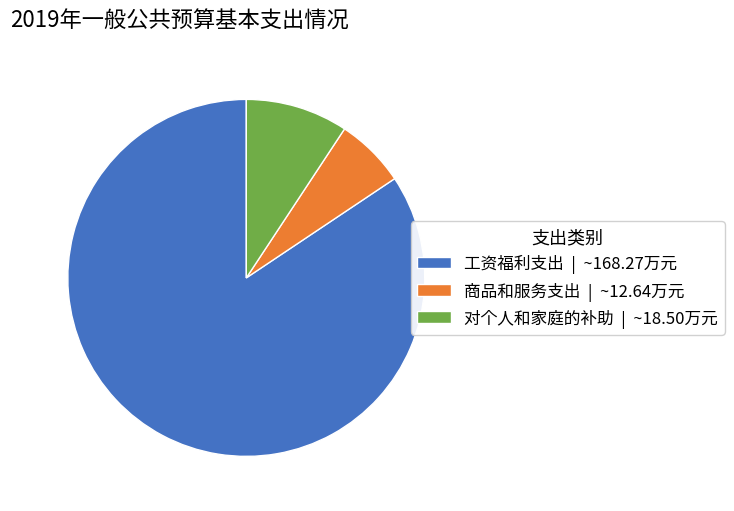

True or false: 工资福利支出 accounts for 93% of the total.

False